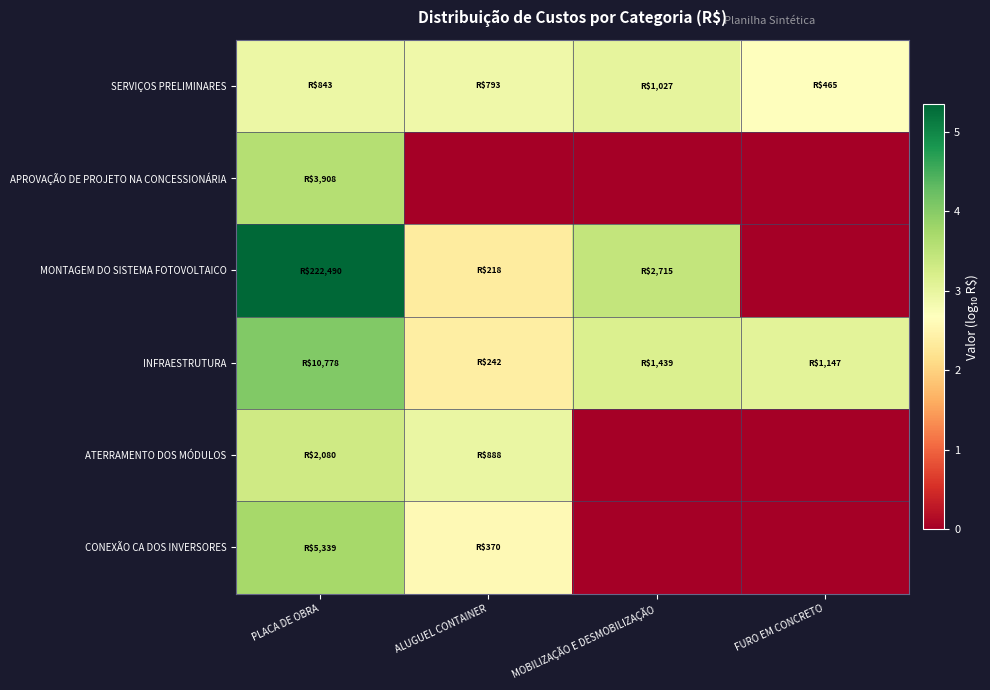

At ALUGUEL CONTAINER, list the series in order from largest to smallest.

ATERRAMENTO DOS MÓDULOS, SERVIÇOS PRELIMINARES, CONEXÃO CA DOS INVERSORES, INFRAESTRUTURA, MONTAGEM DO SISTEMA FOTOVOLTAICO, APROVAÇÃO DE PROJETO NA CONCESSIONÁRIA